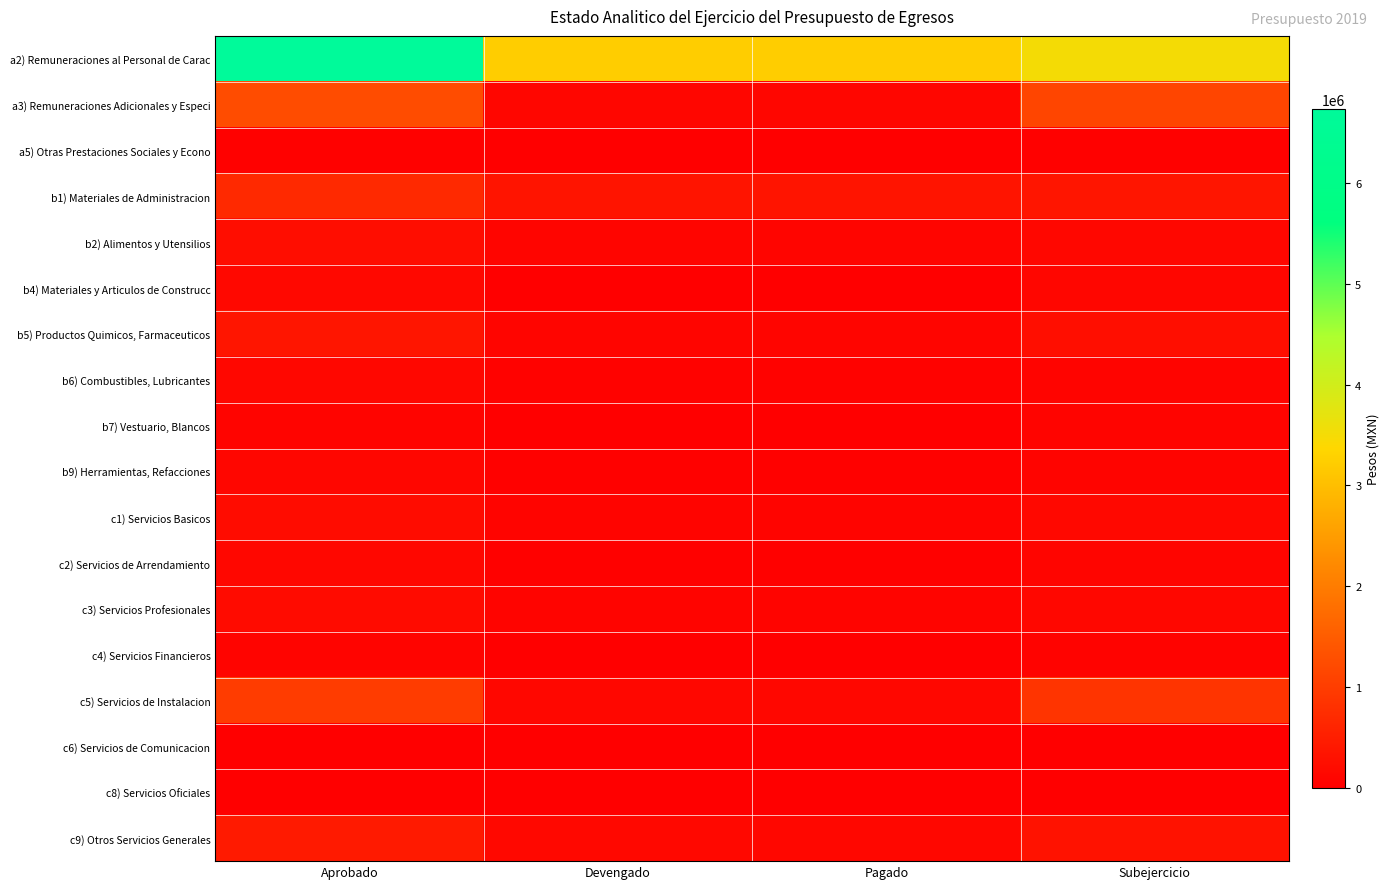

Reading left to right, transcribe all the data shown in this chart.

a2) Remuneraciones al Personal de Carac: Aprobado=6733192	Devengado=3231179	Pagado=3231179	Subejercicio=3502013
a3) Remuneraciones Adicionales y Especi: Aprobado=1237240	Devengado=106228	Pagado=106228	Subejercicio=1131012
a5) Otras Prestaciones Sociales y Econo: Aprobado=30000	Devengado=0	Pagado=0	Subejercicio=30000
b1) Materiales de Administracion: Aprobado=679470	Devengado=336031	Pagado=336031	Subejercicio=343439
b2) Alimentos y Utensilios: Aprobado=227449	Devengado=102056	Pagado=102056	Subejercicio=125393
b4) Materiales y Articulos de Construcc: Aprobado=133111	Devengado=18654	Pagado=18654	Subejercicio=114457
b5) Productos Quimicos, Farmaceuticos: Aprobado=348374	Devengado=100781	Pagado=100781	Subejercicio=247593
b6) Combustibles, Lubricantes: Aprobado=123300	Devengado=52252	Pagado=52252	Subejercicio=71048
b7) Vestuario, Blancos: Aprobado=87000	Devengado=3921	Pagado=3921	Subejercicio=83079
b9) Herramientas, Refacciones: Aprobado=115533	Devengado=35924	Pagado=35924	Subejercicio=79609
c1) Servicios Basicos: Aprobado=212682	Devengado=76321	Pagado=76321	Subejercicio=136361
c2) Servicios de Arrendamiento: Aprobado=125109	Devengado=29374	Pagado=29374	Subejercicio=95735
c3) Servicios Profesionales: Aprobado=195338	Devengado=71212	Pagado=71212	Subejercicio=124126
c4) Servicios Financieros: Aprobado=80600	Devengado=17750	Pagado=17750	Subejercicio=62850
c5) Servicios de Instalacion: Aprobado=994150	Devengado=127984	Pagado=127984	Subejercicio=866166
c6) Servicios de Comunicacion: Aprobado=7500	Devengado=3248	Pagado=3248	Subejercicio=4252
c8) Servicios Oficiales: Aprobado=23300	Devengado=7228	Pagado=7228	Subejercicio=16072
c9) Otros Servicios Generales: Aprobado=443069	Devengado=138119	Pagado=127203	Subejercicio=304950